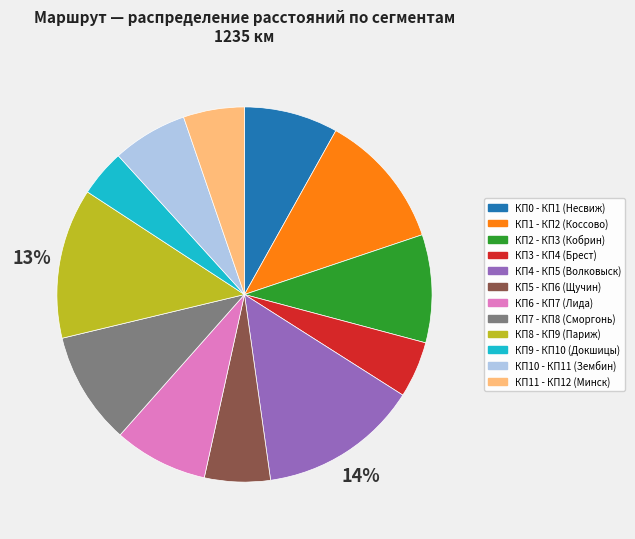

How many slices are in this pie chart?

12